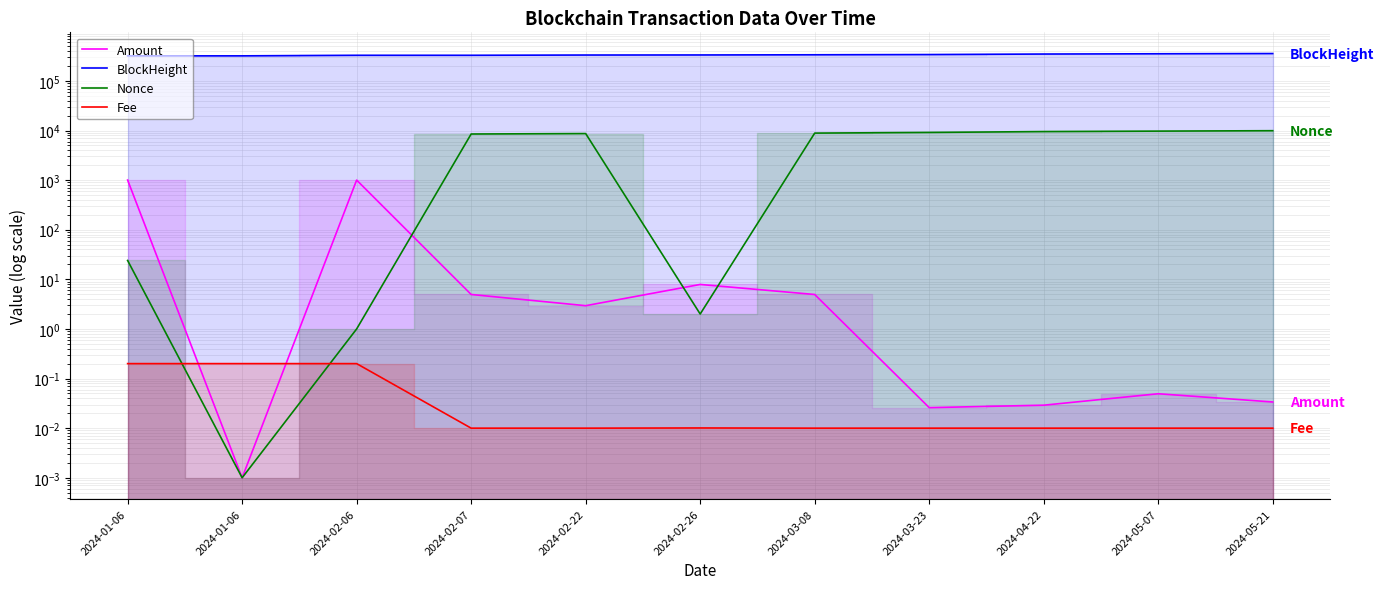

After their last crossing, which series has the higher values: Amount or Fee?

Amount